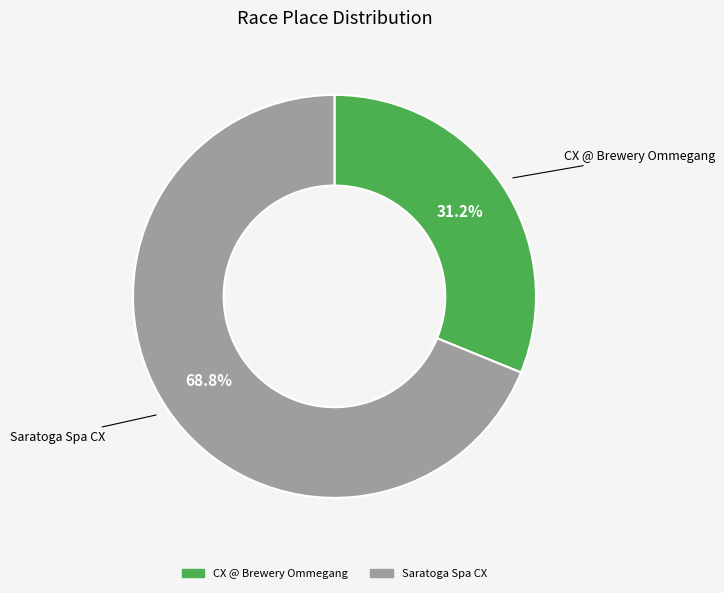

Which category accounts for the majority?

Saratoga Spa CX